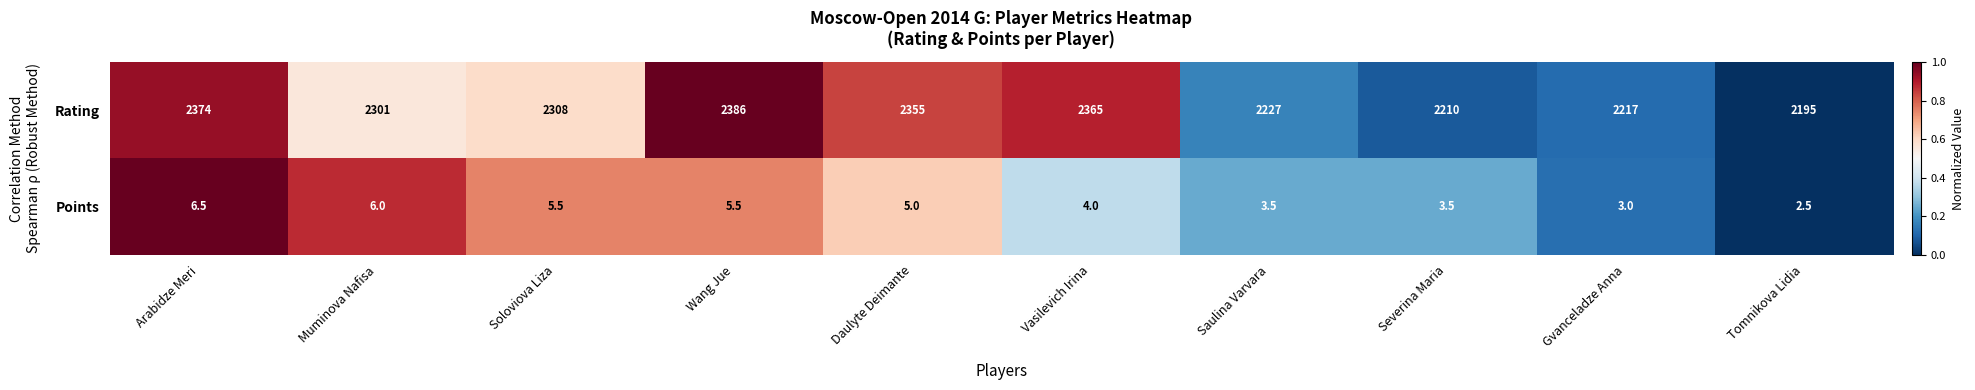

The Rating series shows 2355.0 at Daulyte Deimante. True or false?

True